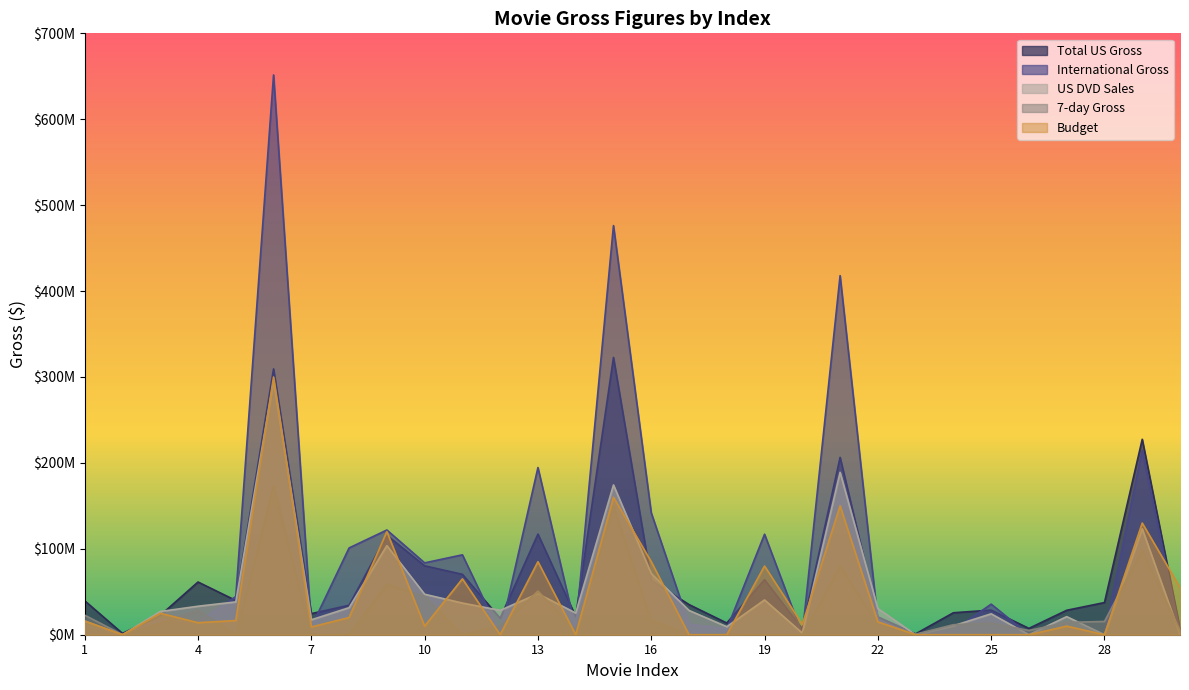

In Total US Gross, how many points are lower than both neighbors (excluding endpoints)?

9